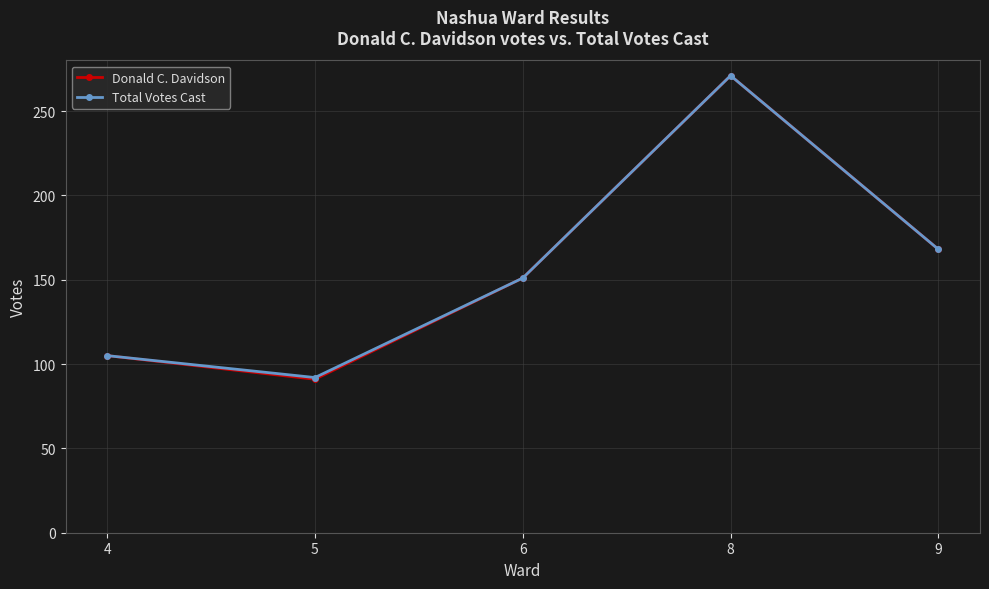

What is the greatest value displayed?

271